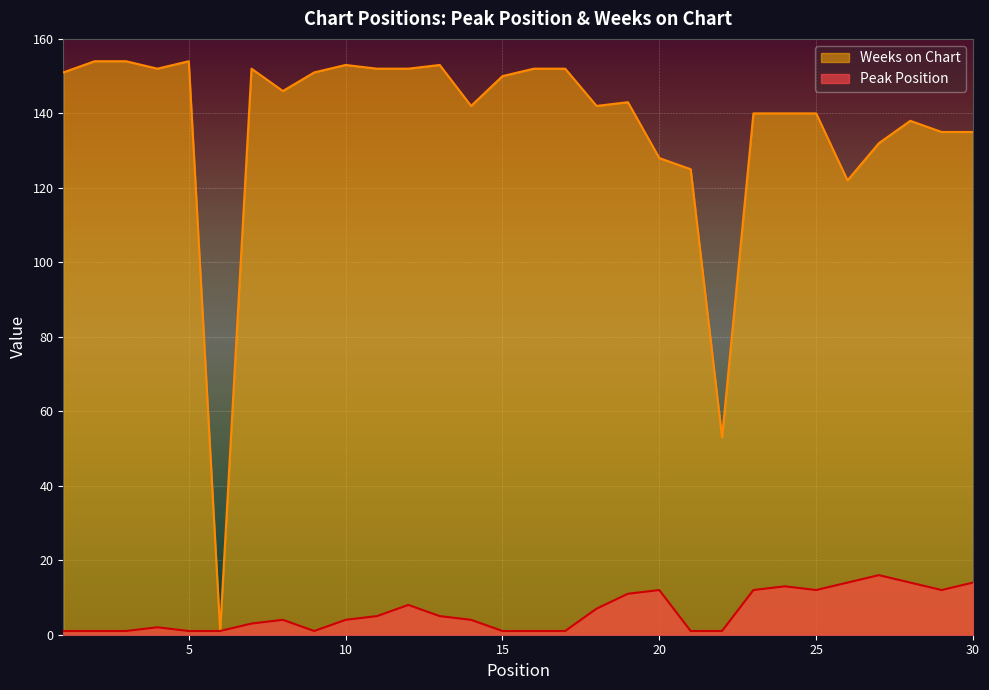

How many data points in Weeks on Chart are above 146?

14